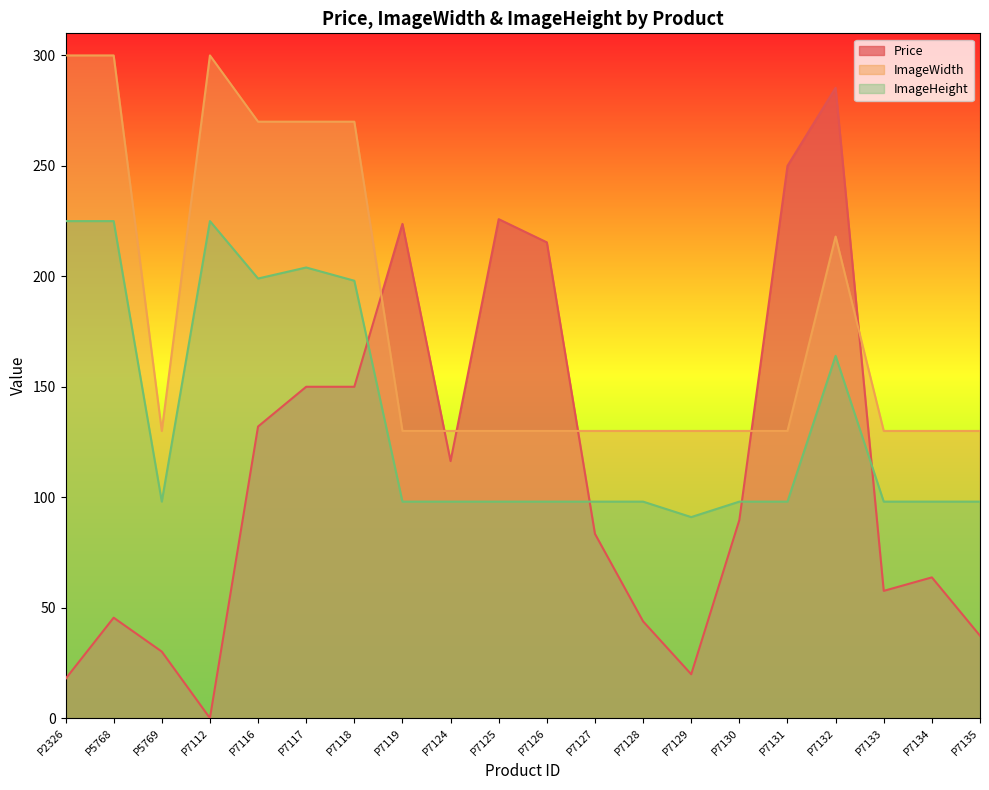

Is the value of ImageHeight at P7129 greater than the value of Price at P7133?

Yes